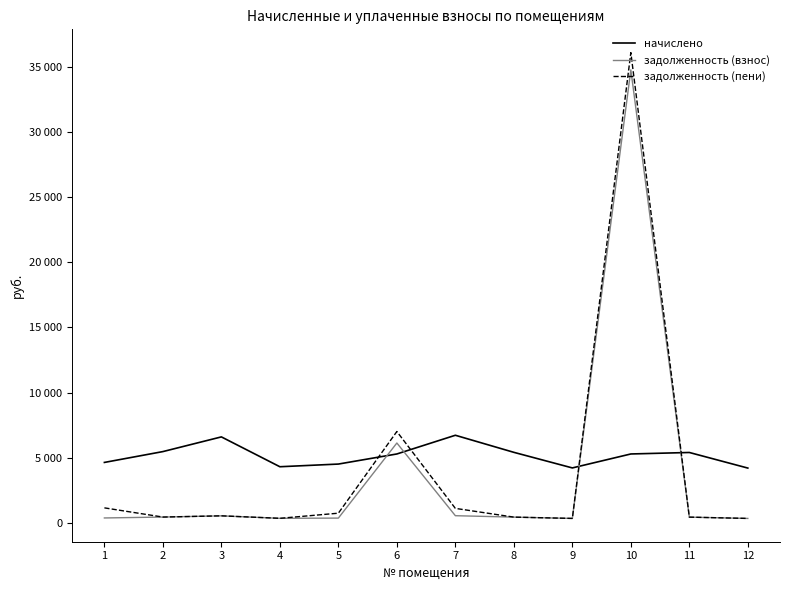

Reading left to right, extract all data points from this chart.

начислено: 1=4646.3	2=5477.6	3=6605.0	4=4316.0	5=4521.0	6=5295.5	7=6730.3	8=5420.6	9=4225.0	10=5295.5	11=5409.4	12=4213.6
задолженность (взнос): 1=387.2	2=456.5	3=550.4	4=359.7	5=376.8	6=6135.9	7=560.9	8=451.7	9=352.1	10=34754.3	11=450.8	12=351.1
задолженность (пени): 1=1161.6	2=456.5	3=550.4	4=359.7	5=753.5	6=7018.4	7=1121.7	8=451.7	9=352.1	10=36078.2	11=450.8	12=351.1